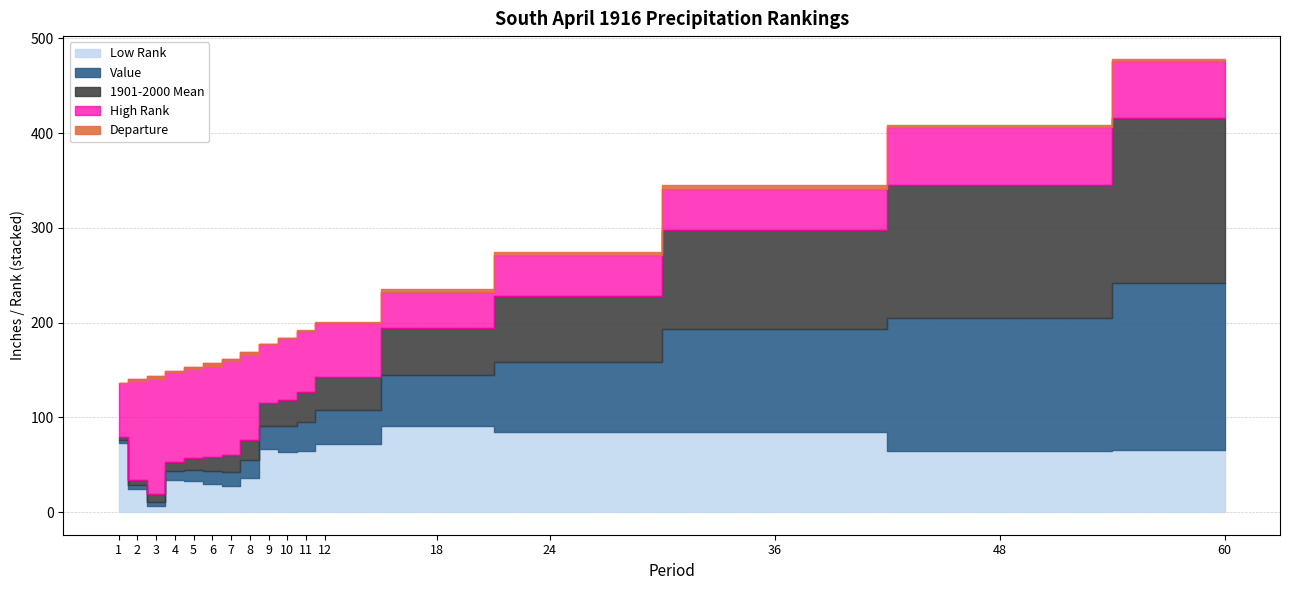

True or false: Low Rank and Departure intersect in this chart.

False